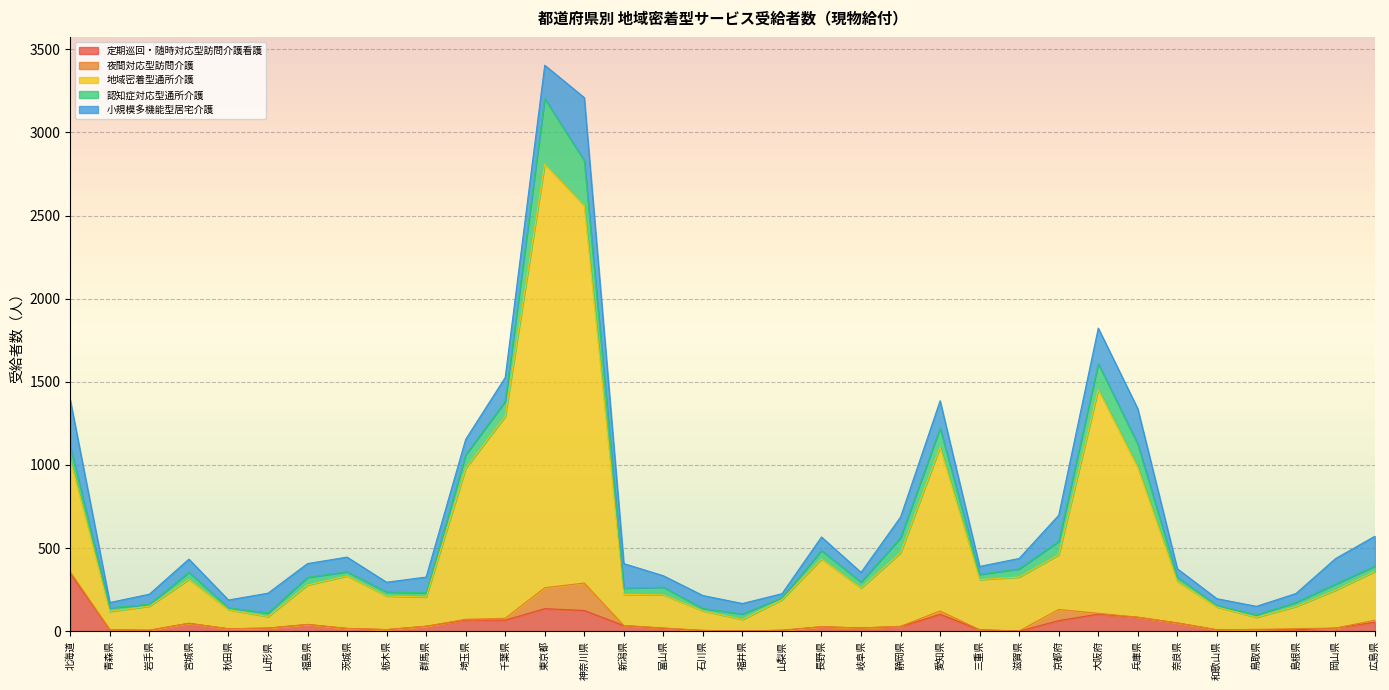

True or false: 認知症対応型通所介護 and 夜間対応型訪問介護 intersect in this chart.

False